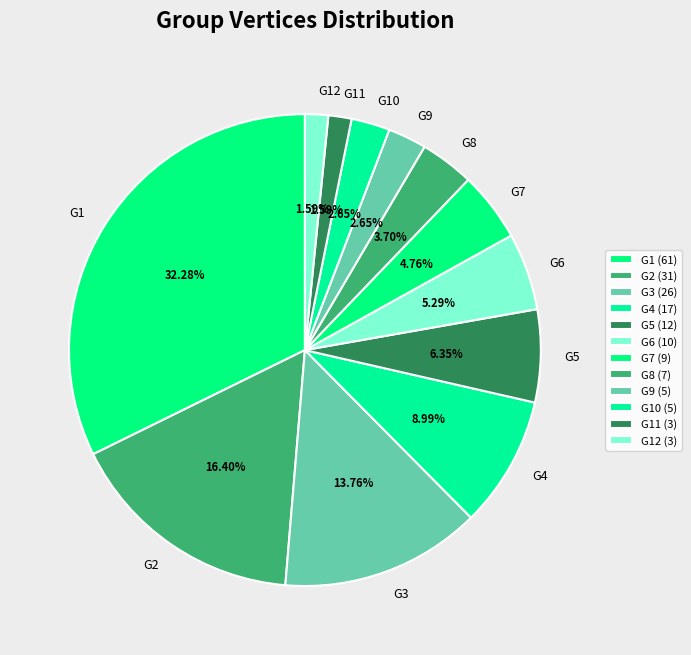

What percentage is the G1 slice, to the nearest percent?

32%